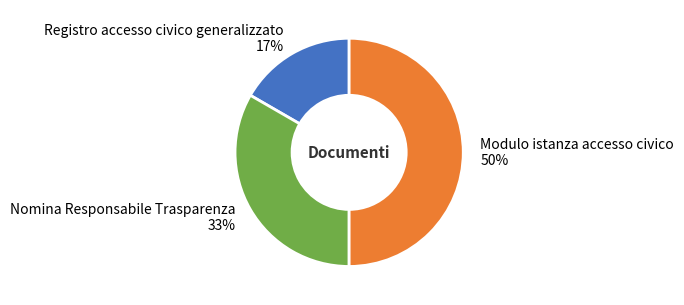

Which slice is the largest?

Modulo istanza accesso civico